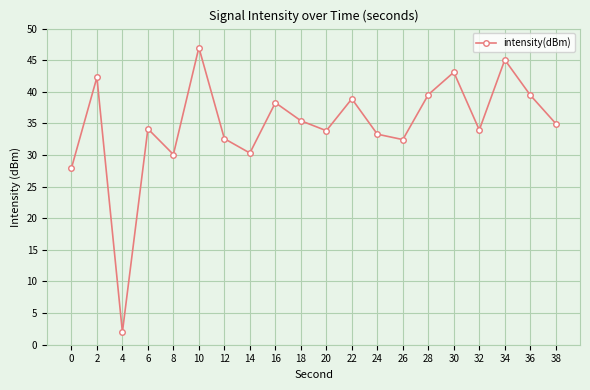

How many interior local valleys (lower than both neighbors) does the data have?

6